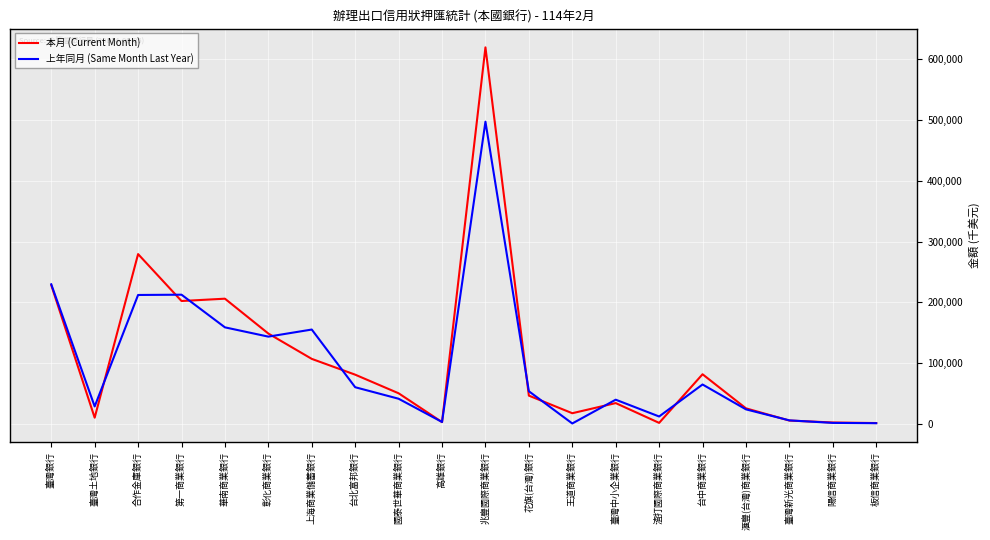

What is the sum of all 本月 (Current Month) values?

2150095